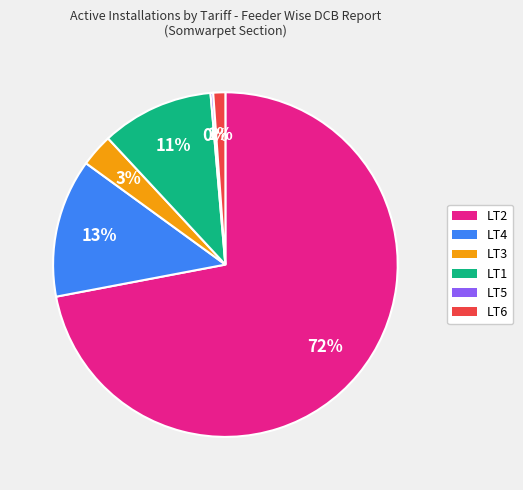

To the nearest percent, what percentage of the pie is LT2?

72%